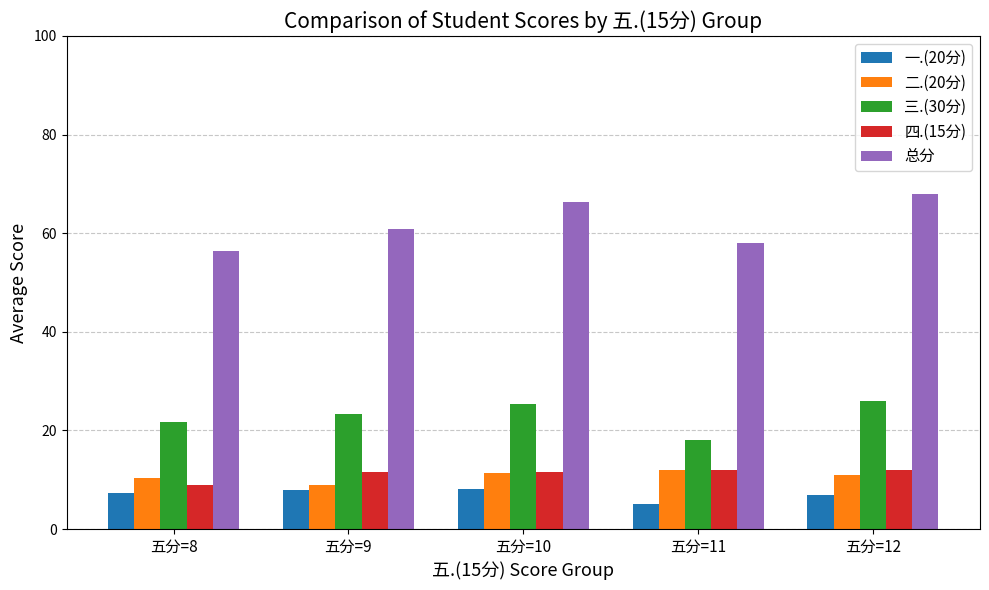

What is the difference between the highest and lowest values at 五分=9?

52.8